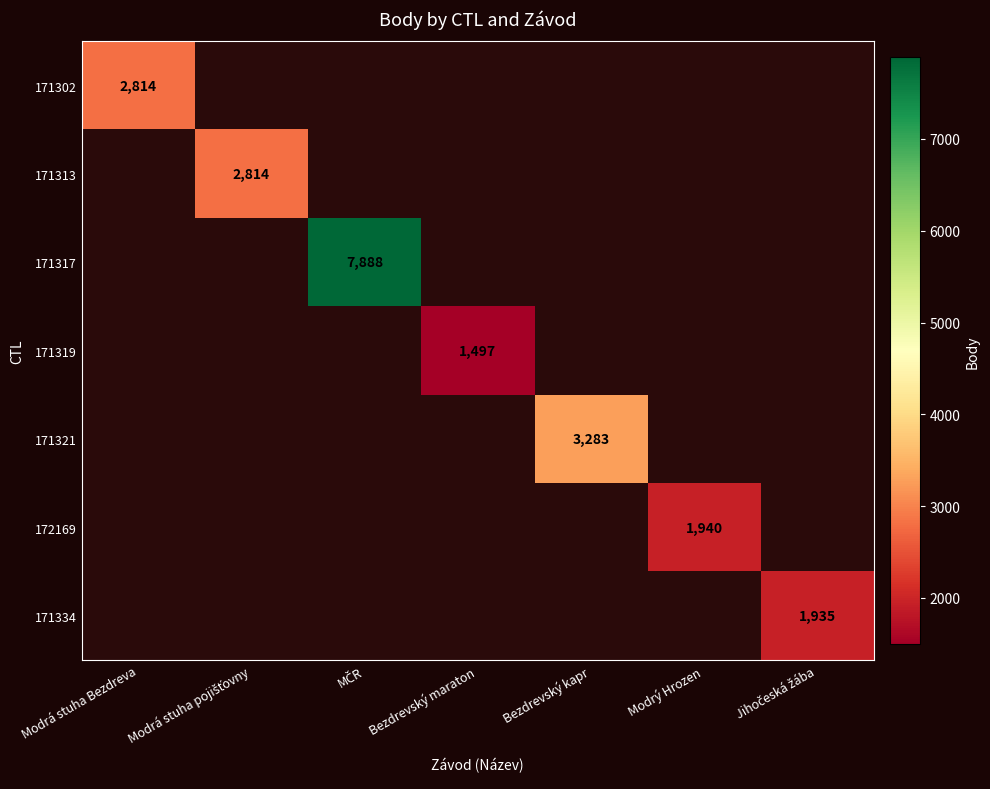

Which label corresponds to the smallest value in the chart?

Bezdrevský maraton